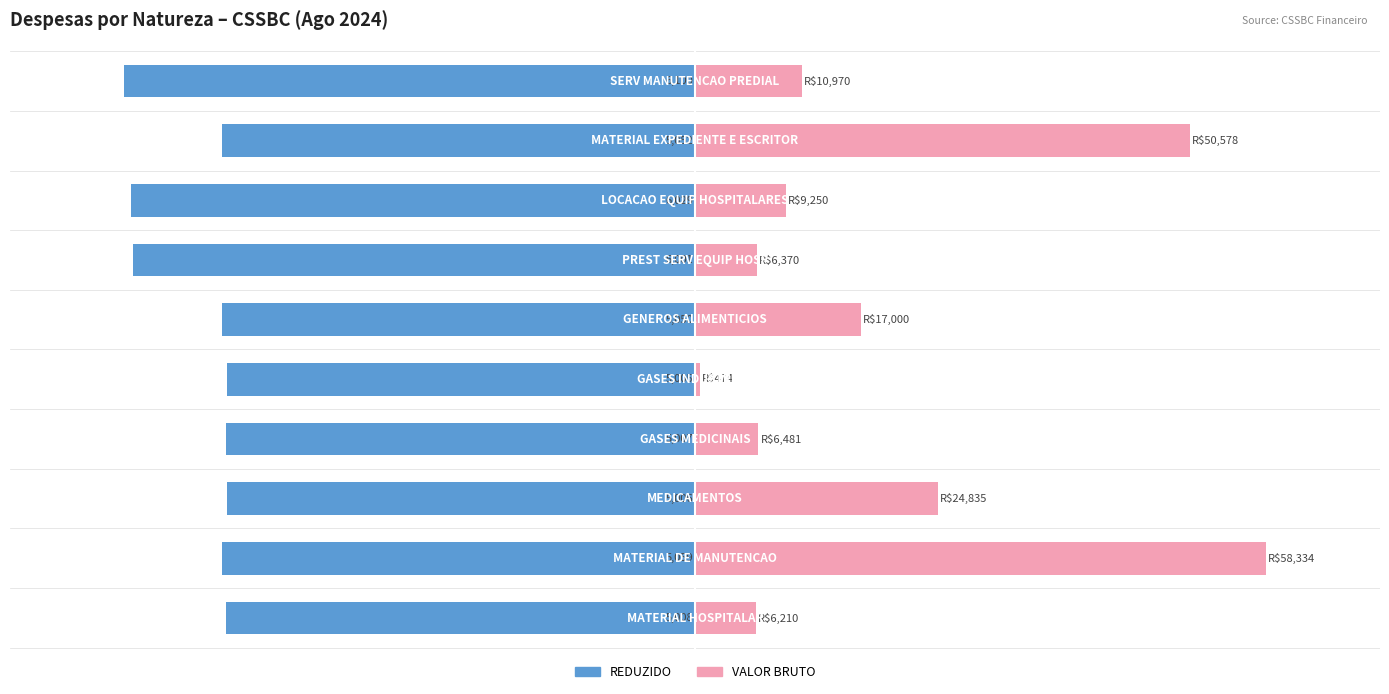

Reading left to right, what are all the values shown in this chart?

REDUZIDO: -47891.1	-48378.8	-47872.0	-47881.6	-47862.4	-48292.8	-57387.1	-57654.9	-48311.9	-58333.8
VALOR BRUTO: 6209.8	58333.8	24834.7	6480.8	474.0	17000.0	6370.0	9250.0	50578.0	10970.0